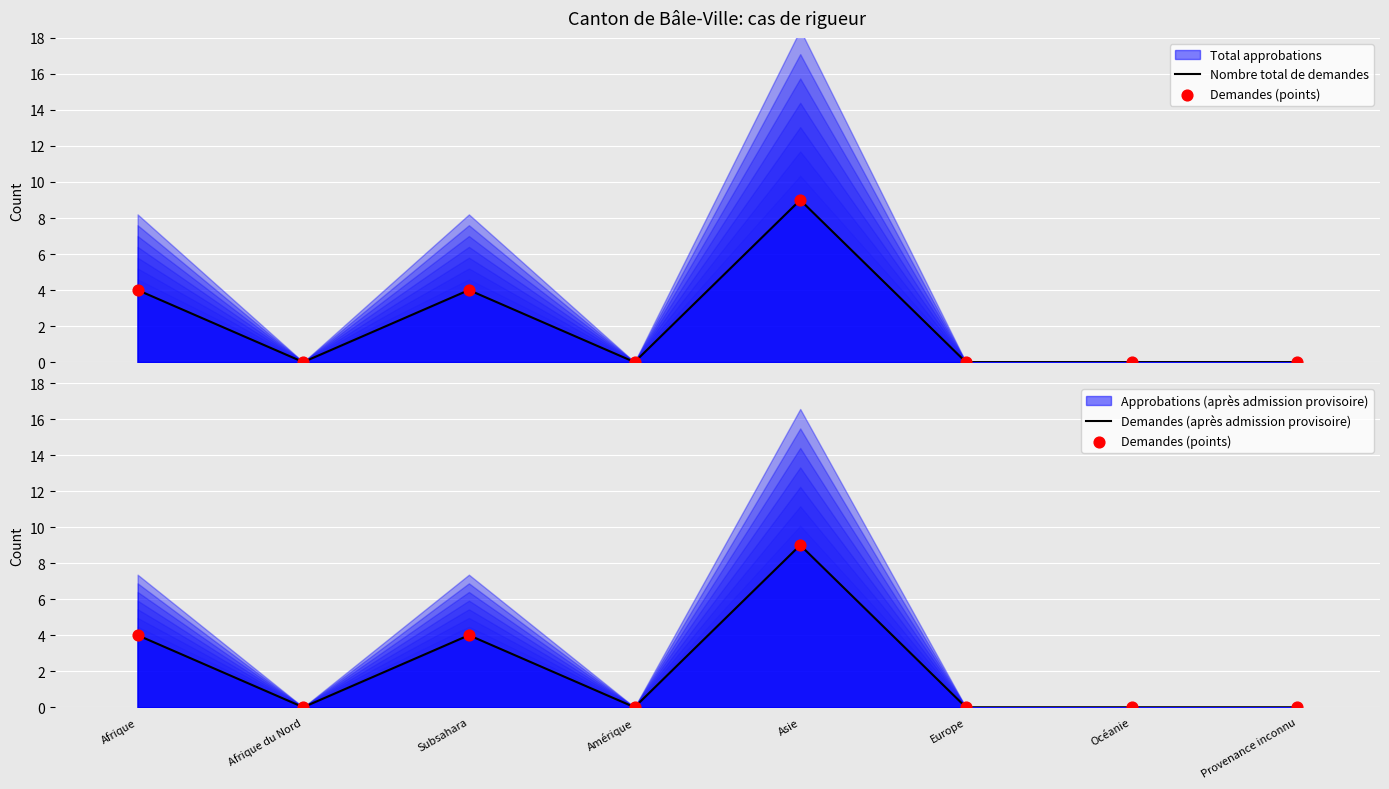

Which series has the largest total across all categories?

Nombre total de demandes